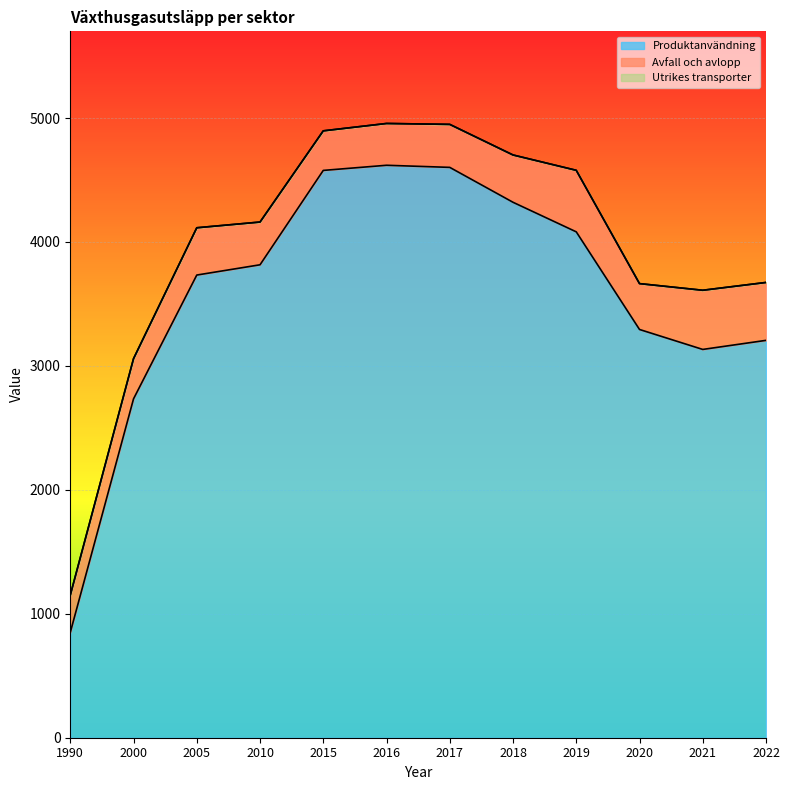

Reading right to left, extract all data points from this chart.

Produktanvändning: 3206.3	3133.1	3294.1	4081.8	4320.4	4602.0	4619.0	4577.6	3816.0	3733.2	2734.3	849.4
Avfall och avlopp: 467.3	477.5	370.0	496.5	381.7	346.9	337.3	319.3	344.9	381.5	324.2	301.1
Utrikes transporter: 0.0	0.0	0.0	0.0	0.0	0.0	0.0	0.0	0.0	0.0	0.0	0.0